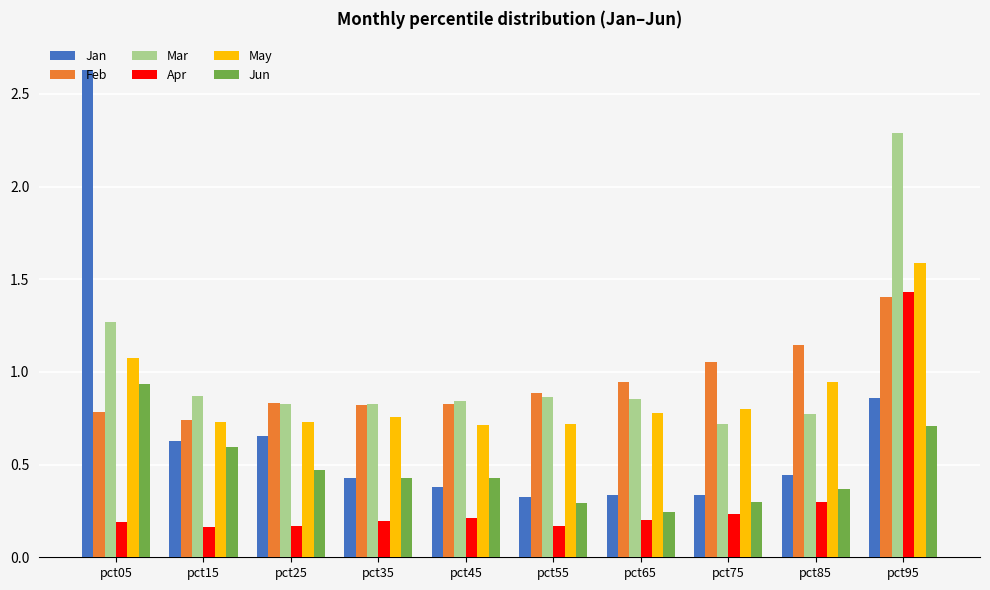

What is the difference between the Jan values at pct95 and pct55?

0.5